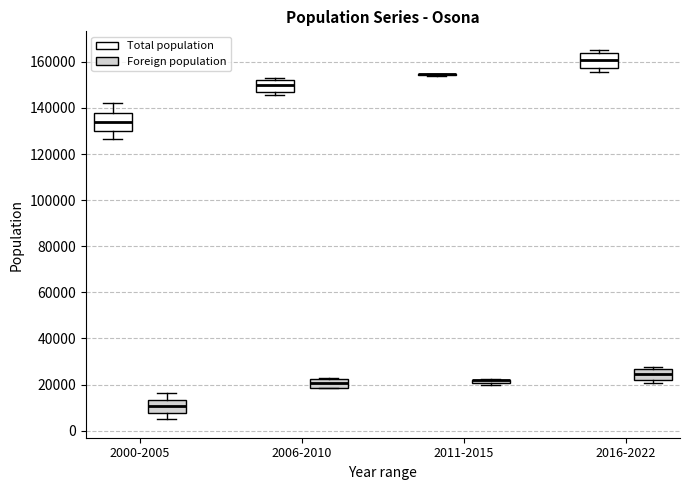

Where is the lower edge of the box for 2006-2010 (Total population) on the y-axis? The values are not printed on the chart, so give them approximately, as read against the axis.

146000